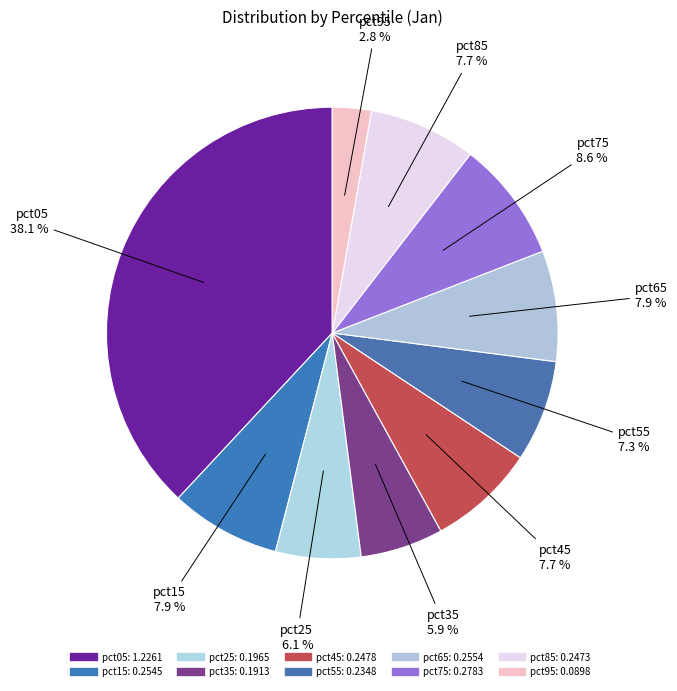

To the nearest percent, what percentage of the pie is pct35?

6%